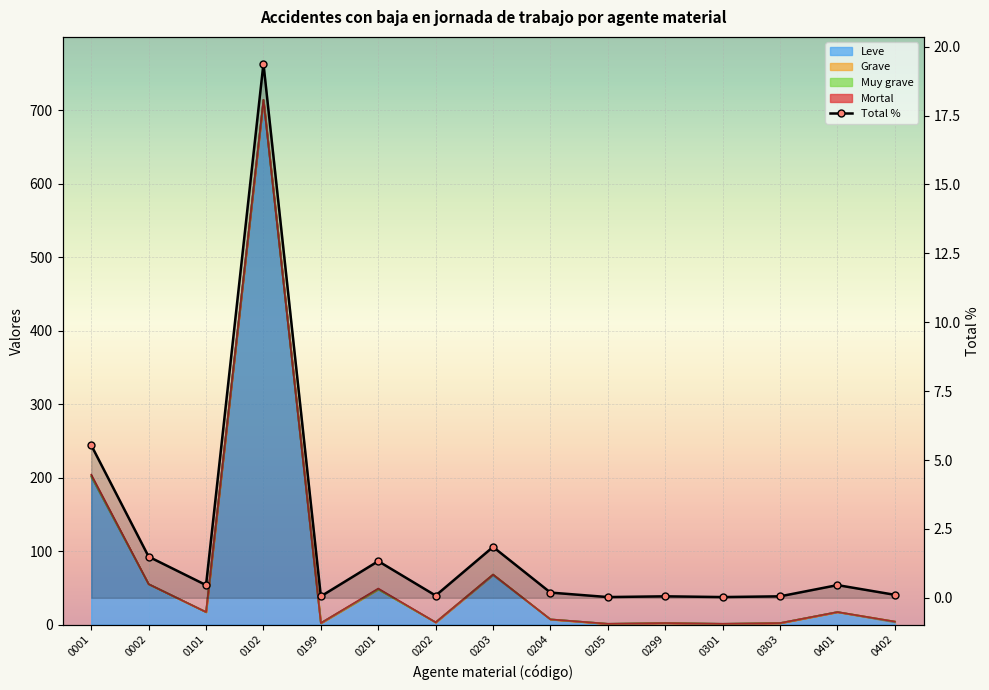

At which category does the chart reach its minimum across all series?

0205